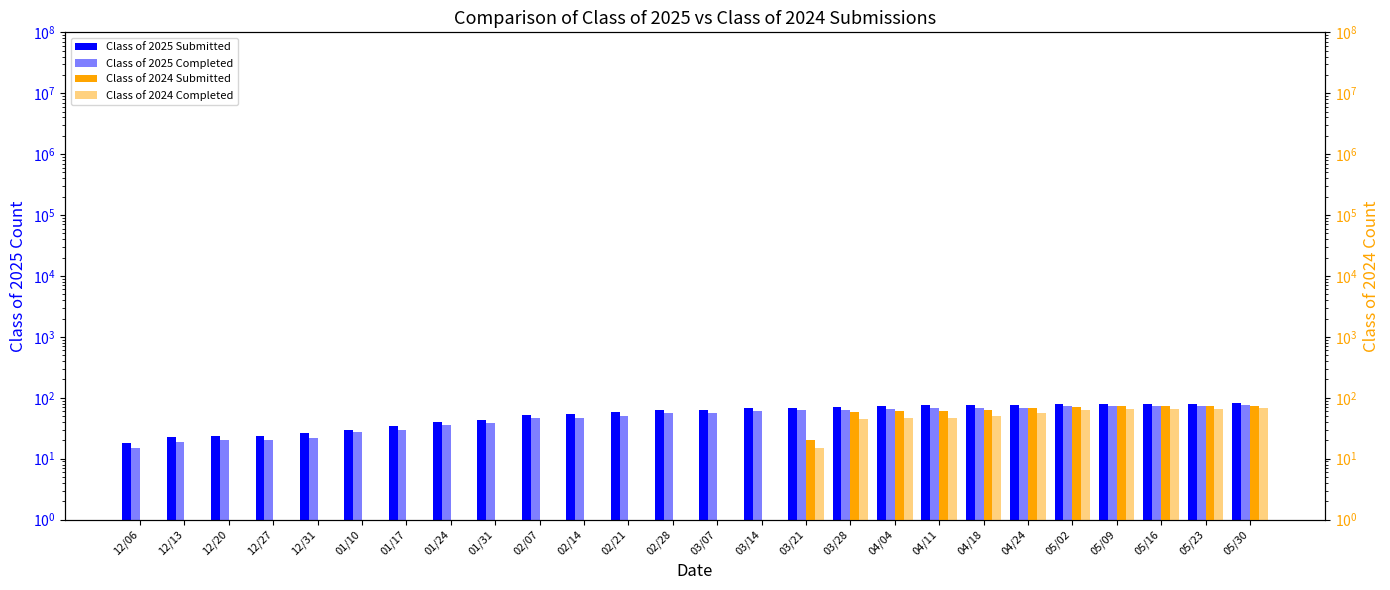

Which category has the highest value in the Class of 2024 Completed series?

05/30